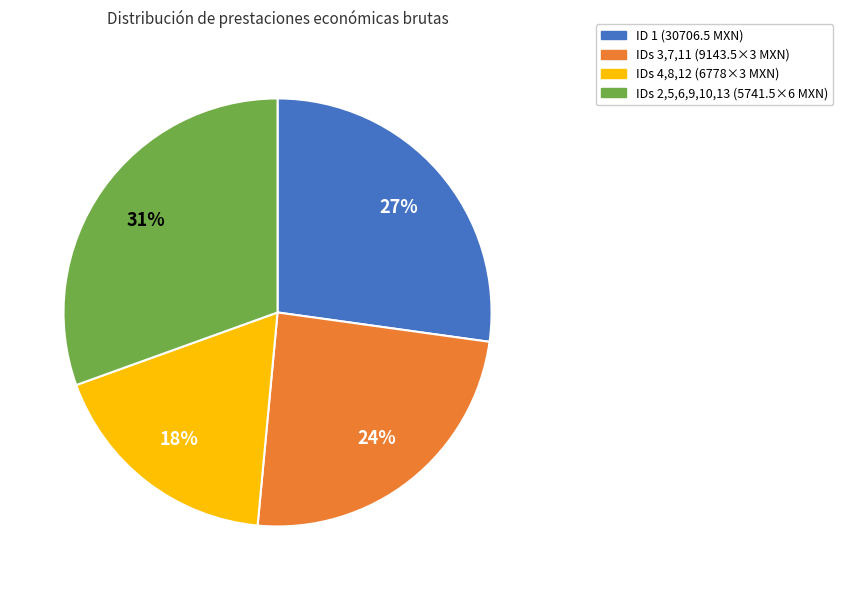

Is it true that IDs 3,7,11 (9143.5×3 MXN) is 38% of the pie?

False